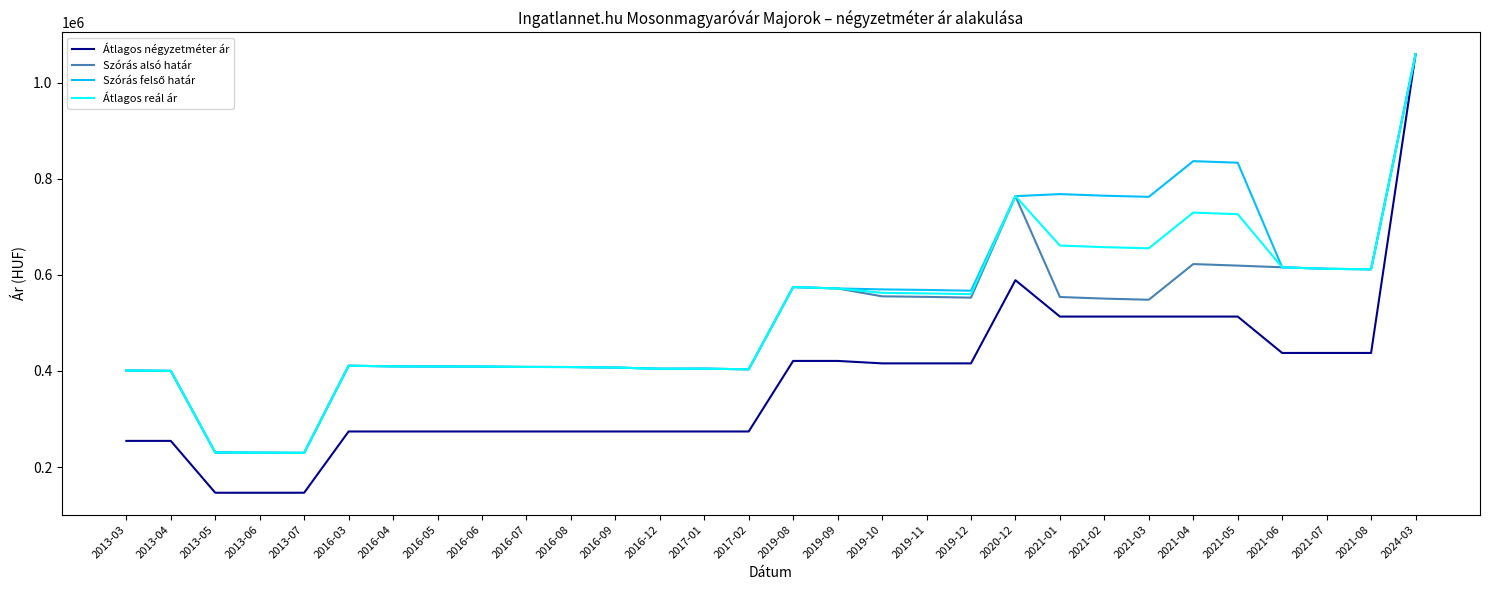

What is the greatest value displayed?

1058823